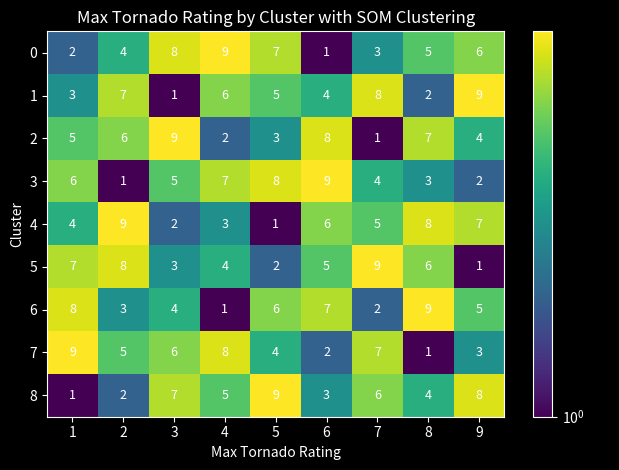

Rank the series at 3 from highest to lowest value.

2, 0, 8, 7, 3, 6, 5, 4, 1